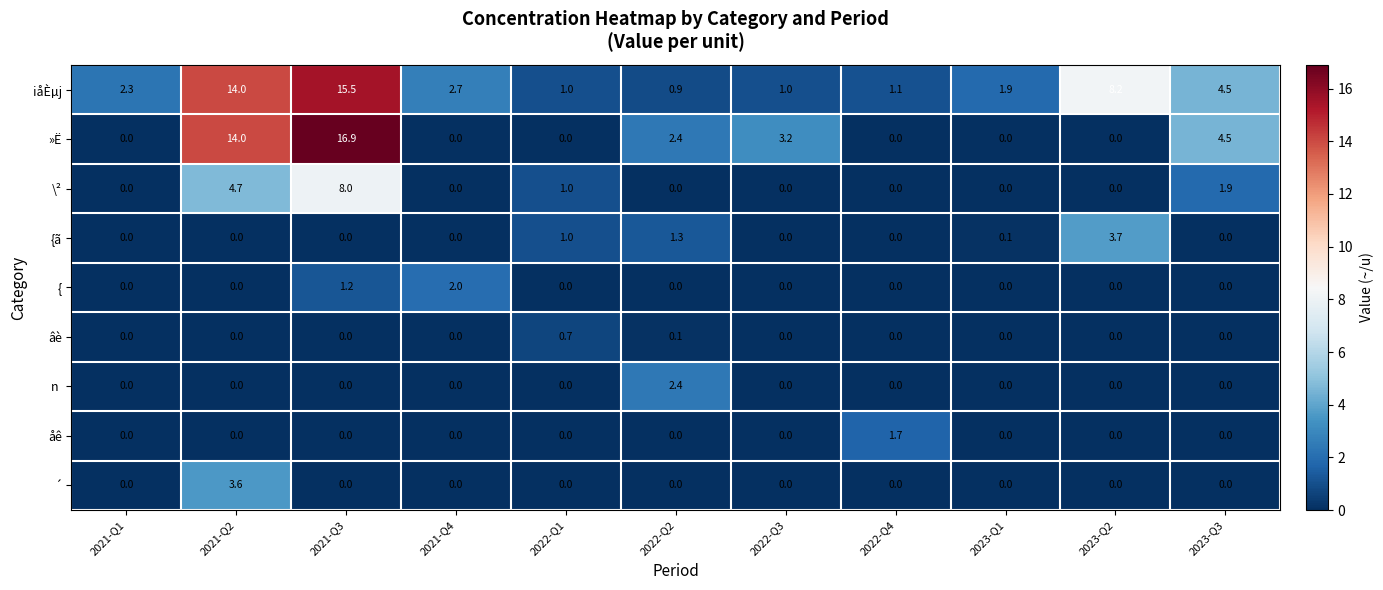

How many distinct data groups are displayed?

9